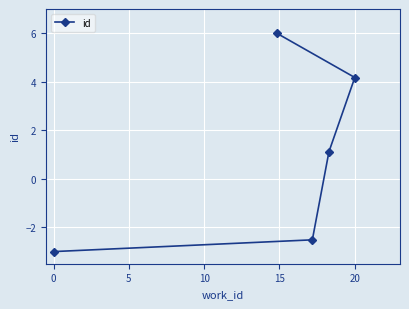

True or false: the data has more than 1 interior local peaks.

False